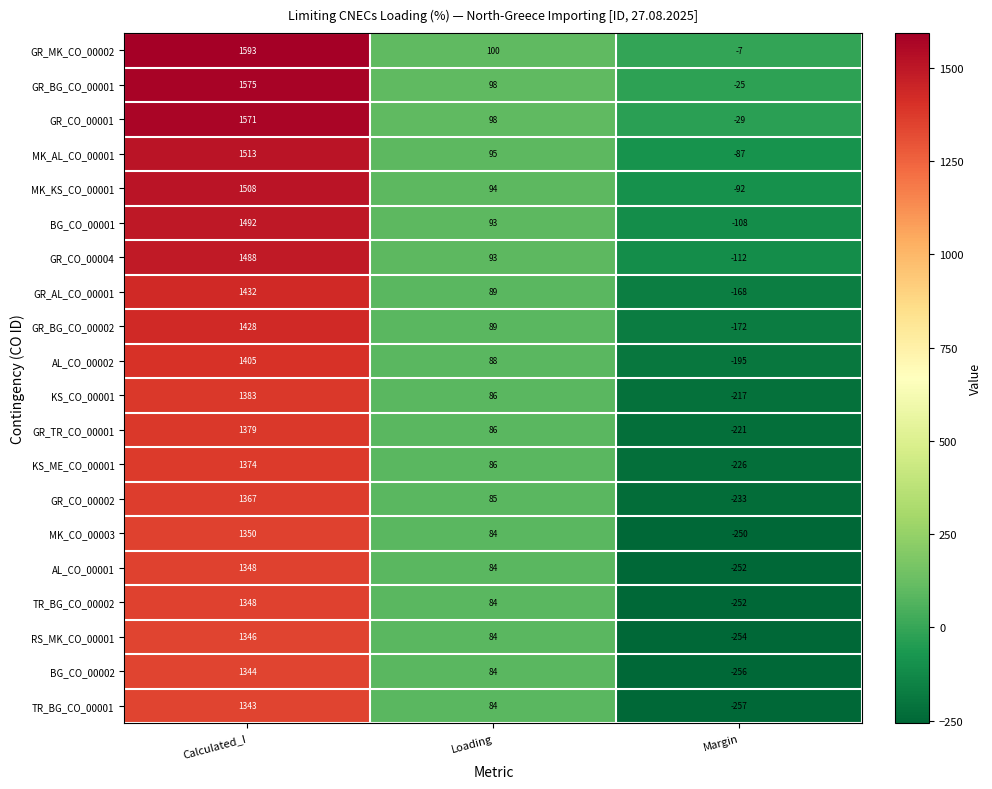

Is it true that TR_BG_CO_00002 equals -373 at Margin?

False